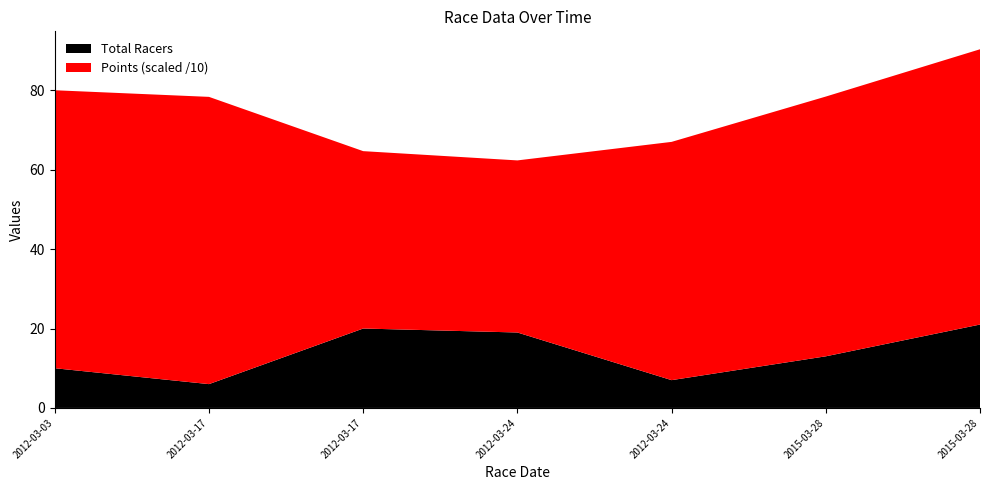

Reading left to right, extract all data points from this chart.

Total Racers: 2012-03-03=10.0	2012-03-17=6.0	2012-03-17=20.0	2012-03-24=19.0	2012-03-24=7.0	2015-03-28=13.0	2015-03-28=21.0
Points: 2012-03-03=700.0	2012-03-17=723.3	2012-03-17=446.7	2012-03-24=433.3	2012-03-24=600.0	2015-03-28=654.1	2015-03-28=693.2